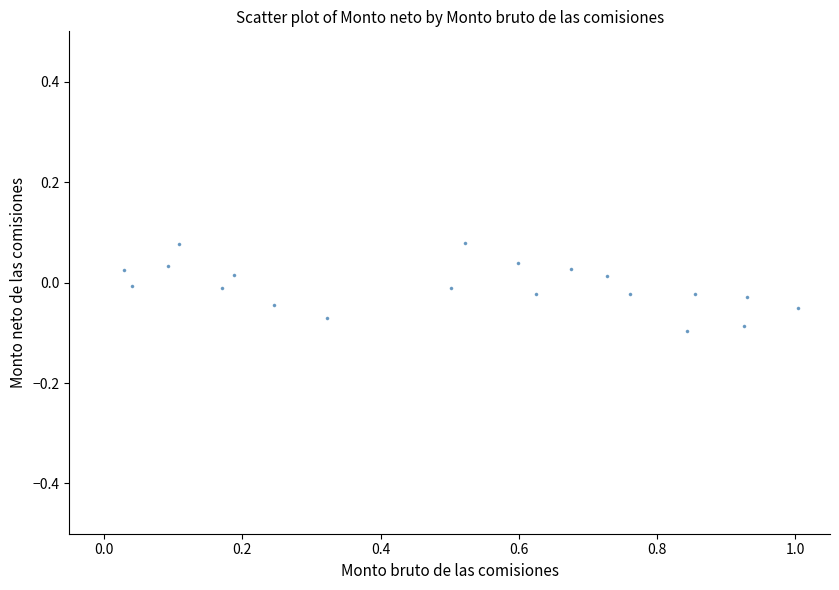

What is the range of X values (max minus min)?

1.0